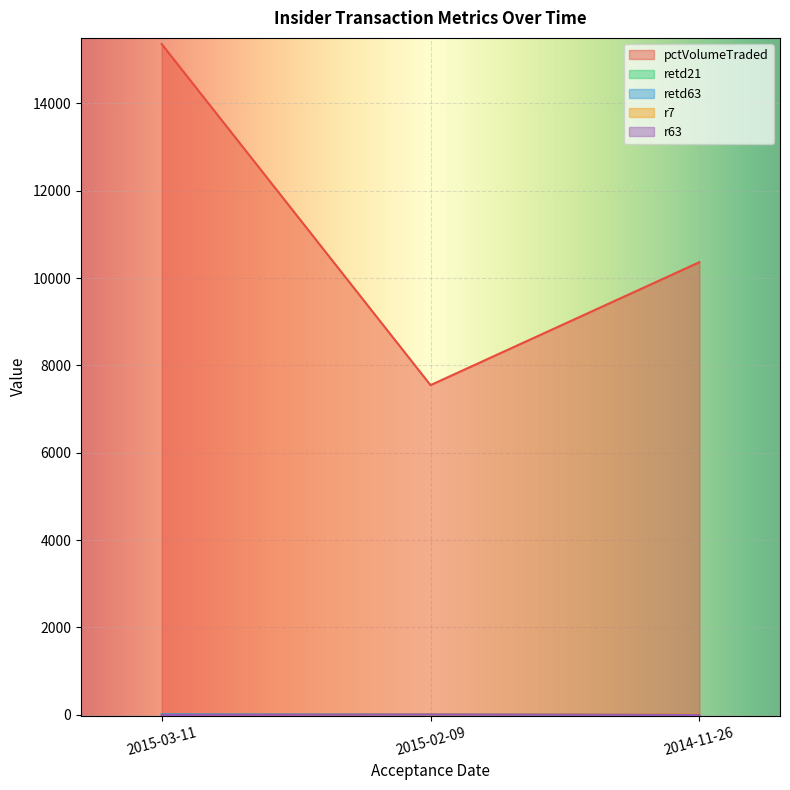

Count the pctVolumeTraded values in the range 7549 to 15359.

3